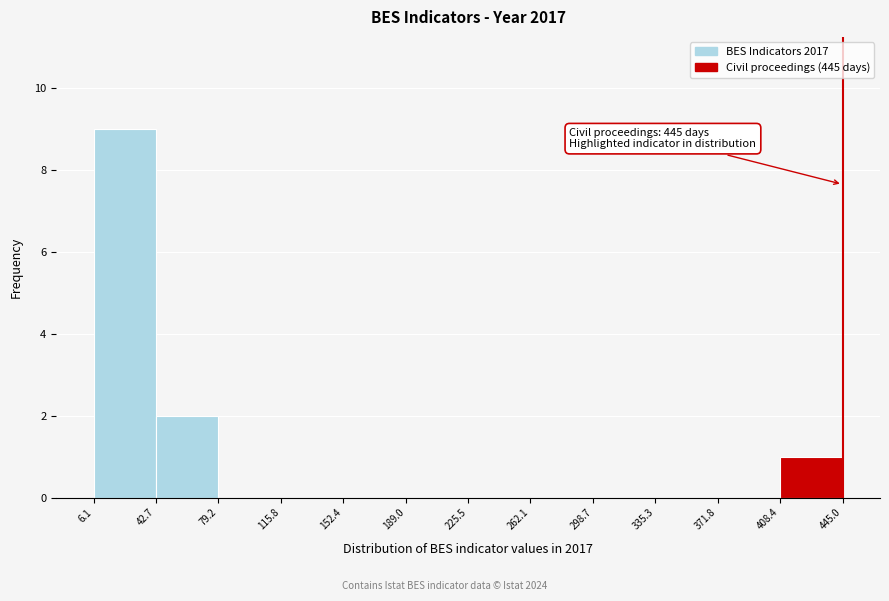

Which range on the x-axis has the tallest bar?

6.1 to 42.7